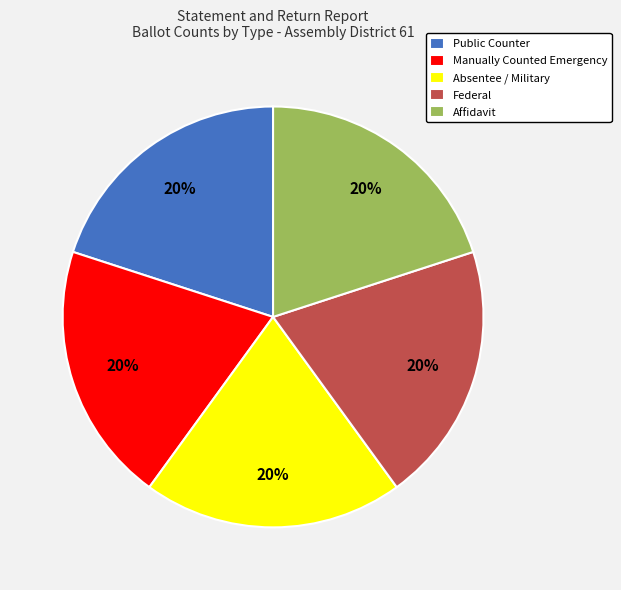

Does Public Counter represent more than half of the total?

No